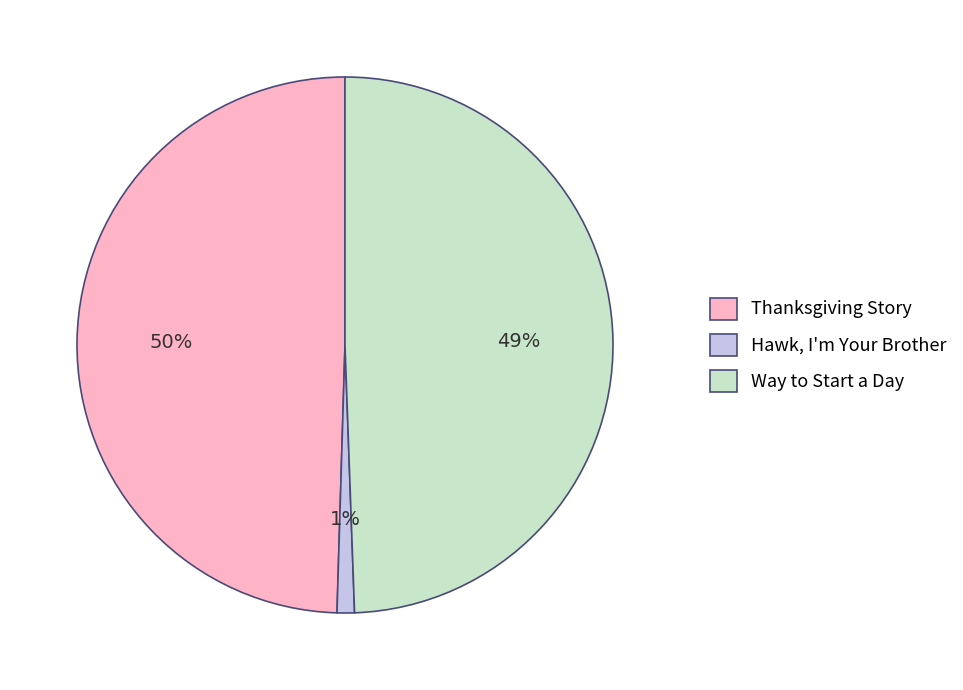

To the nearest percent, what percentage of the pie is Hawk, I'm Your Brother?

1%